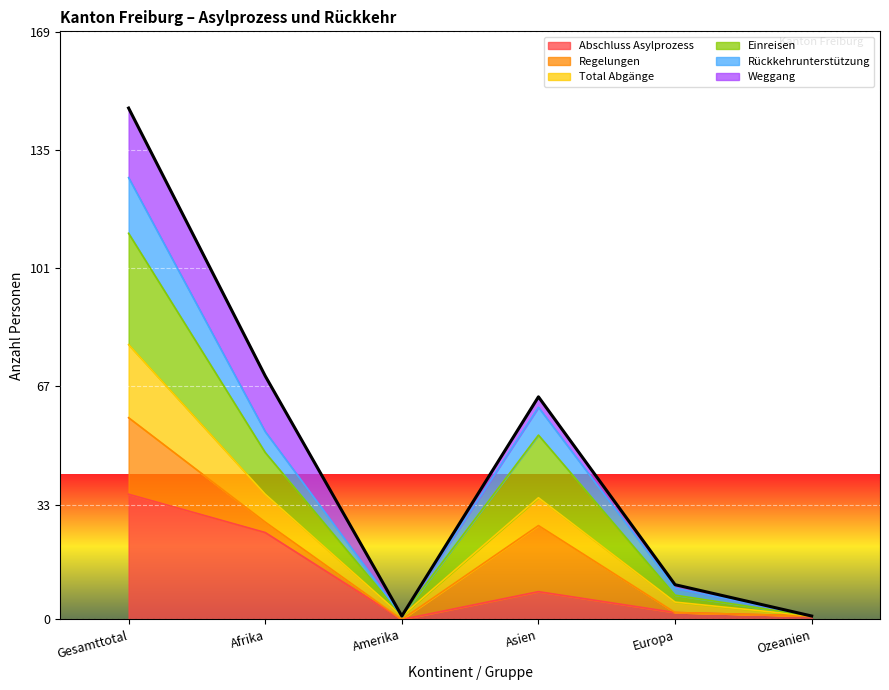

How many values in the Abschluss Asylprozess series exceed 8?

2